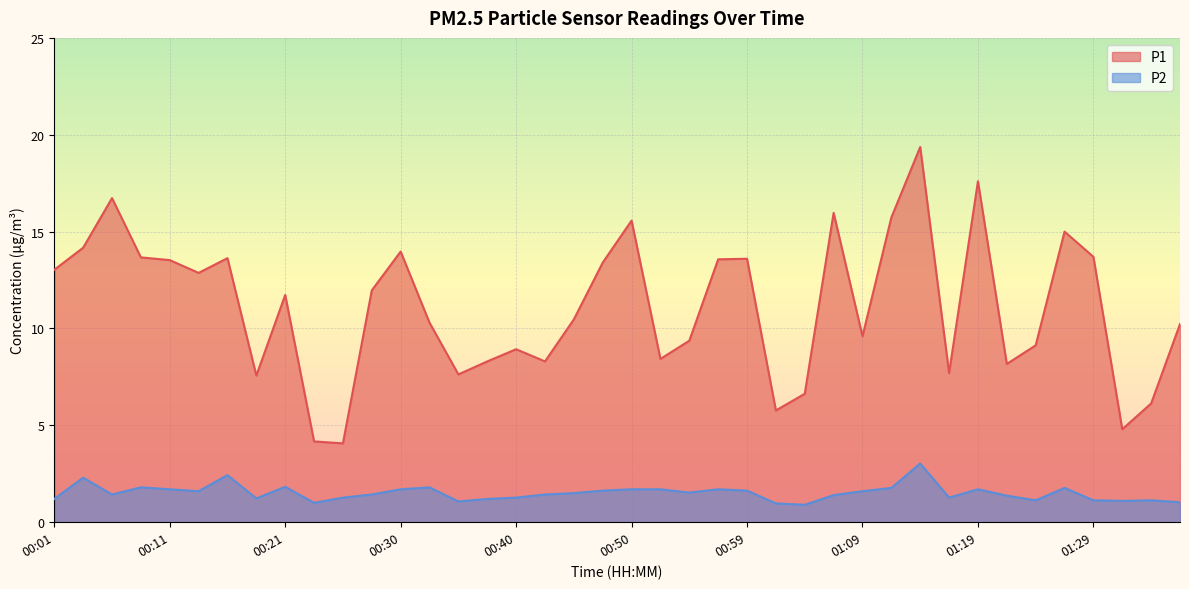

Count the number of categories in the chart.

40